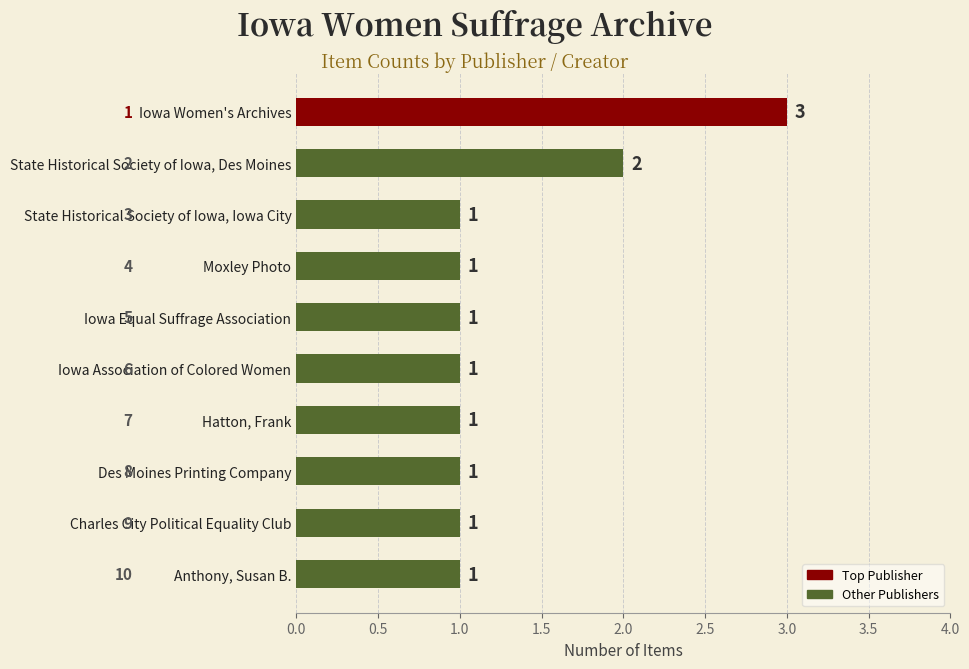

What is the sum of all values?

13